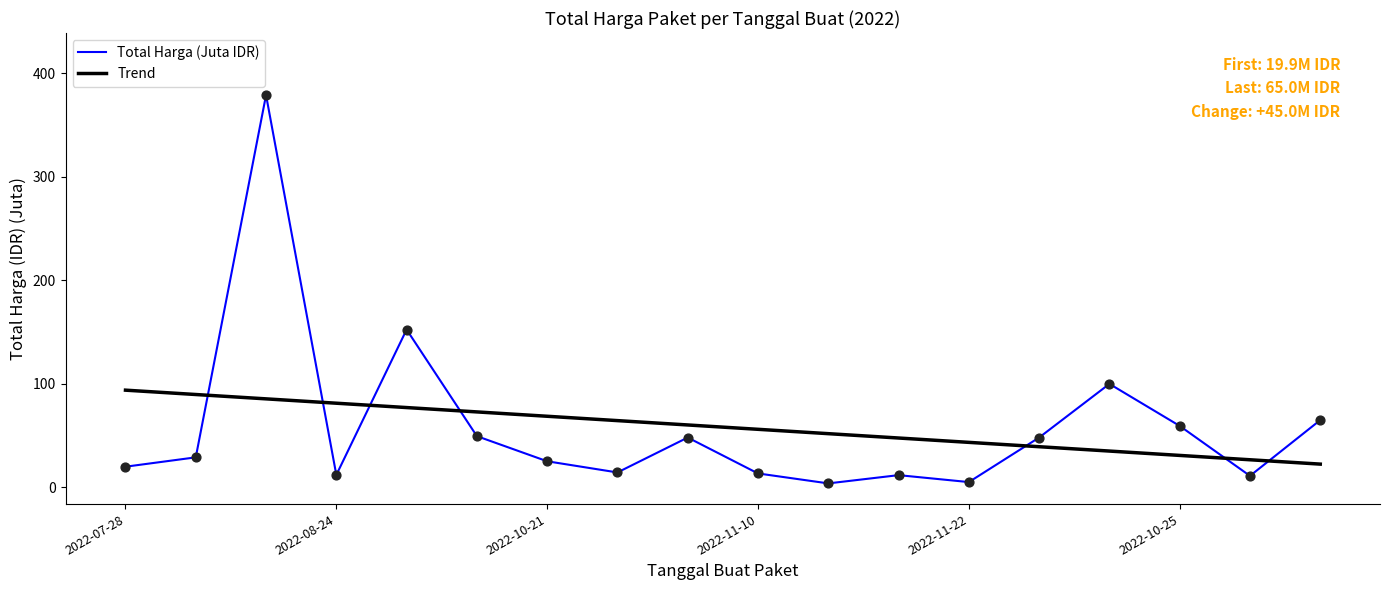

List the series in order of their peak value, highest first.

Total Harga (Juta IDR), Trend